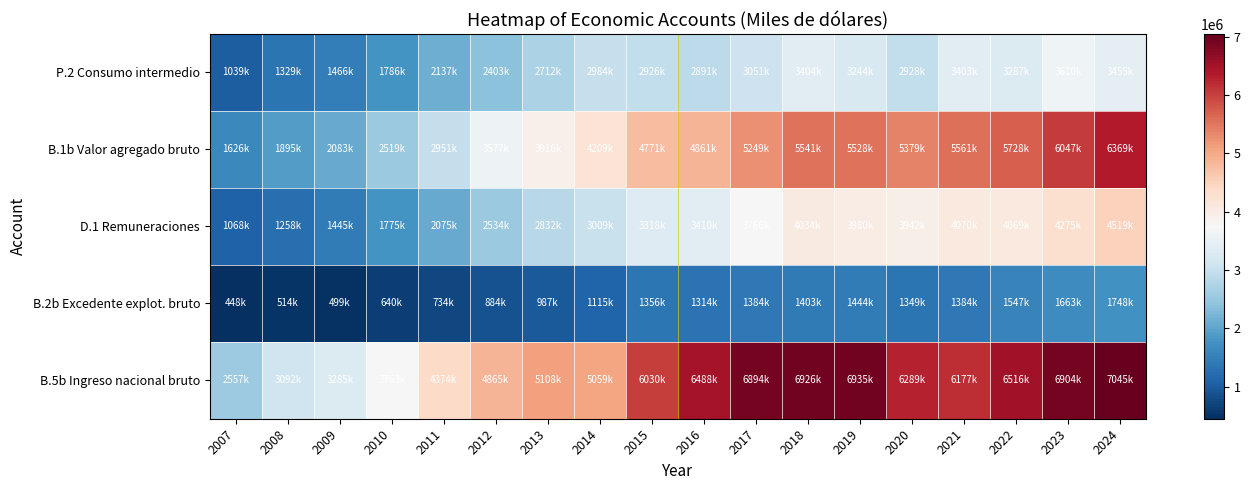

Which series changed the most between 2014 and 2024?

B.1b Valor agregado bruto